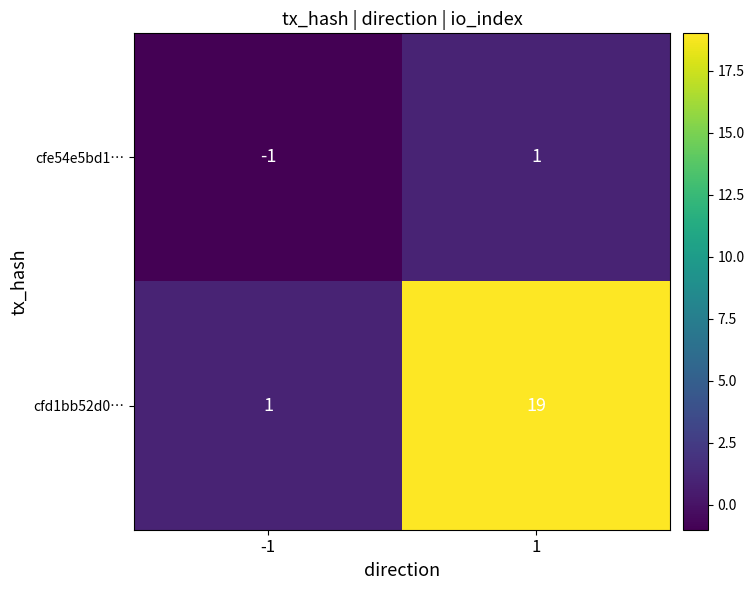

Reading right to left, list all the values displayed in this chart.

cfe54e5bd1…: 1=1	-1=-1
cfd1bb52d0…: 1=19	-1=1